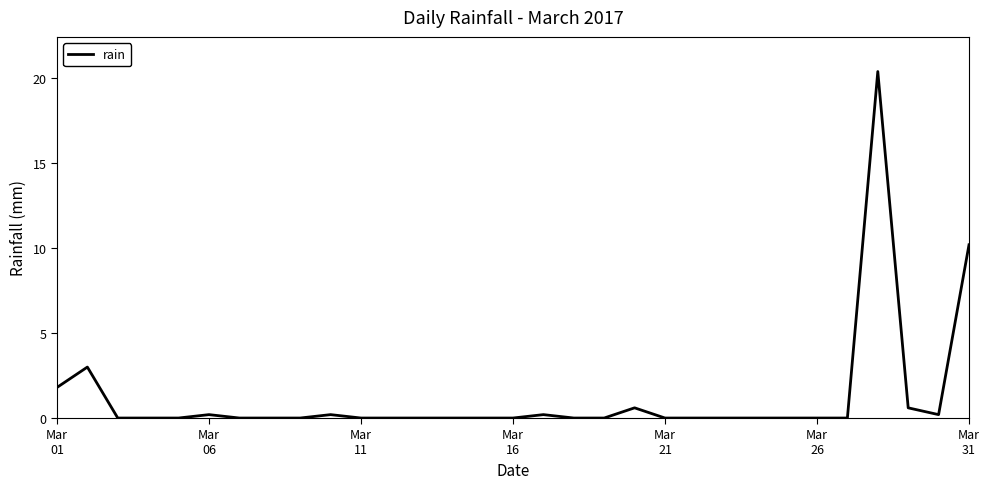

What is the maximum value shown in the chart?

20.4